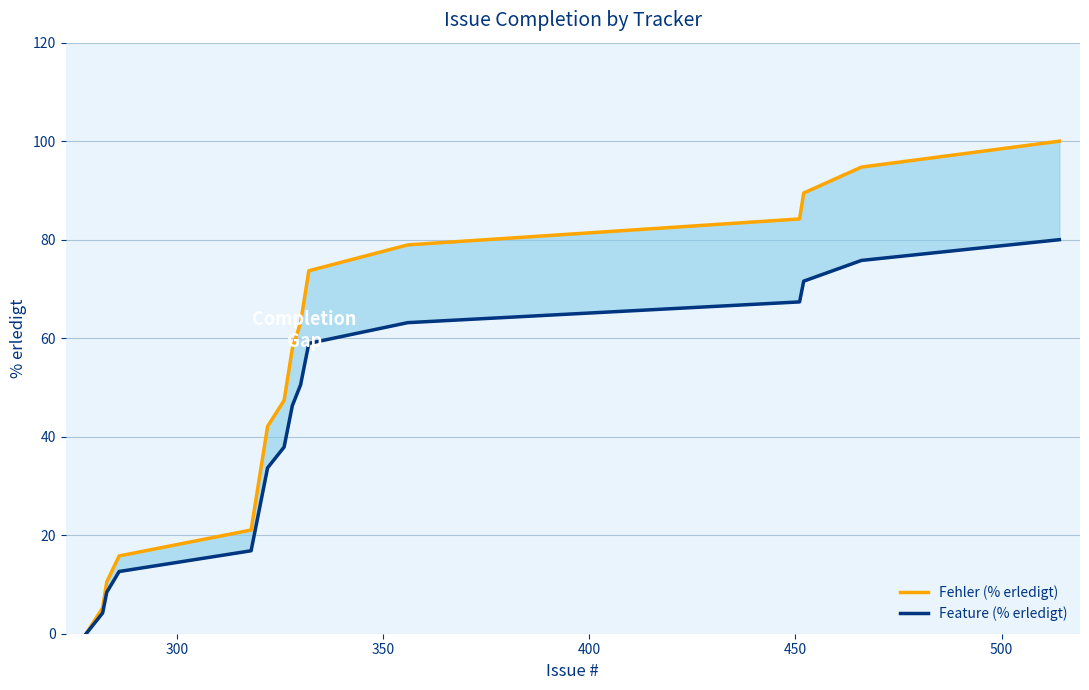

True or false: Fehler (% erledigt) and Feature (% erledigt) cross at least once.

False